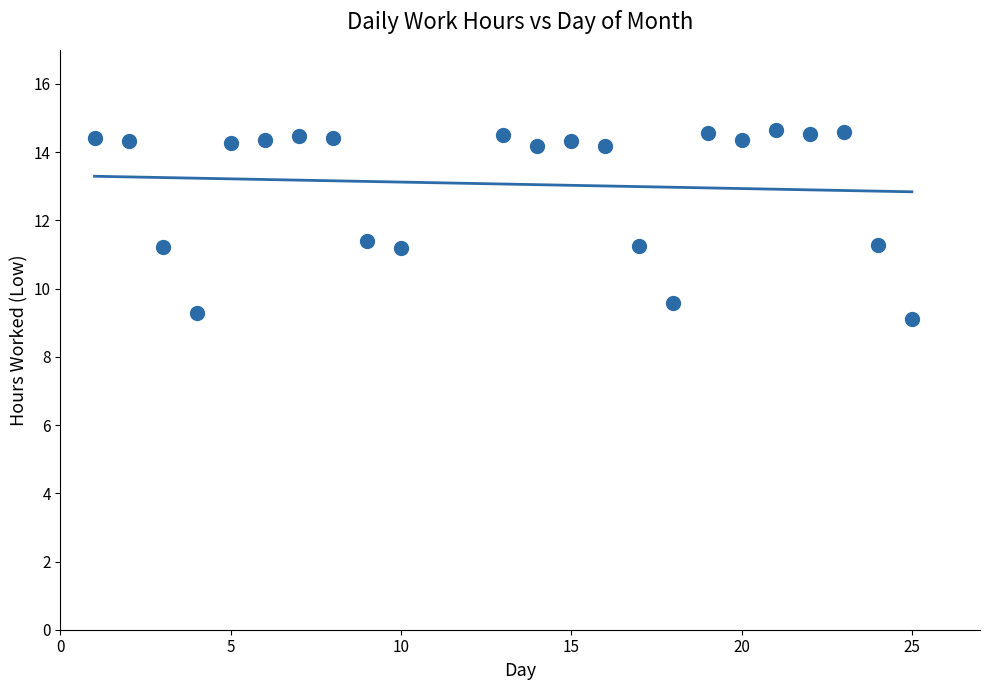

What is the range of Y values (max minus min)?

5.5